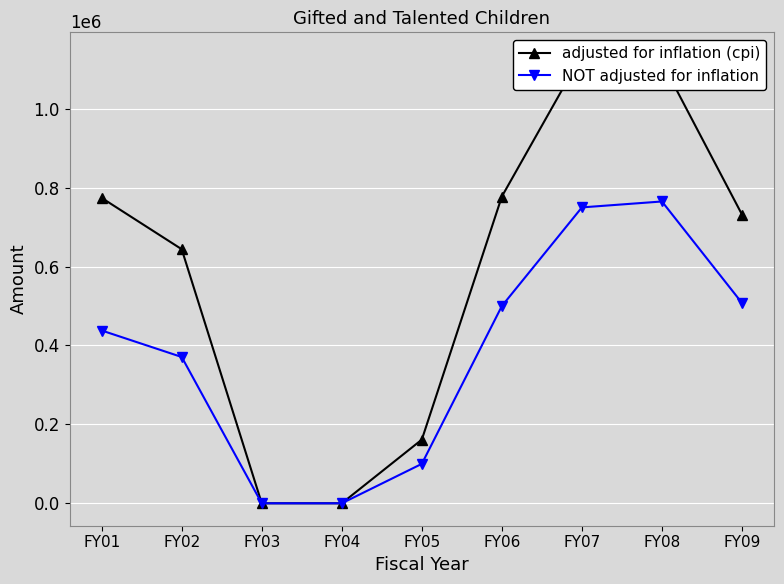

How many lines are shown in the chart?

2